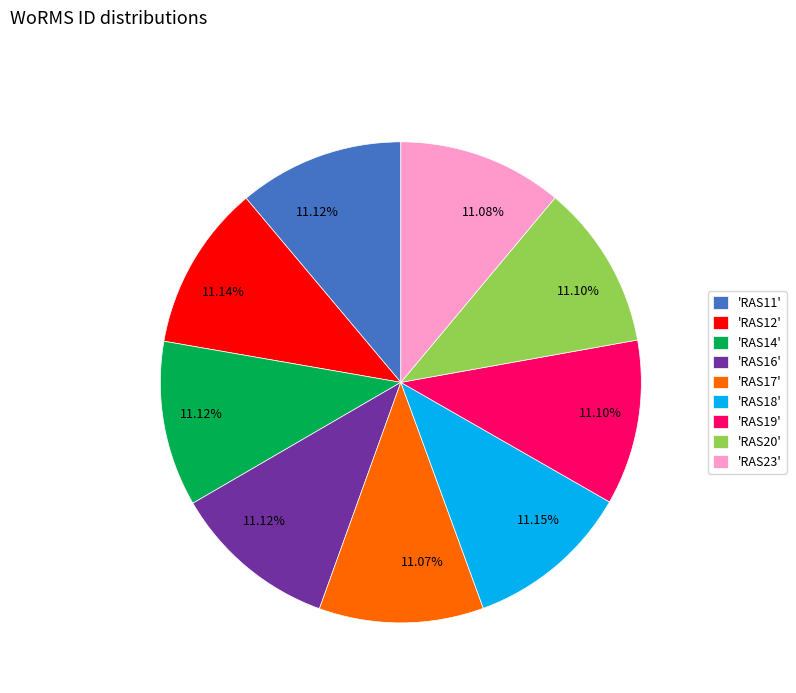

What is the ratio of the value at 'RAS17' to the value at 'RAS14'?

1.0